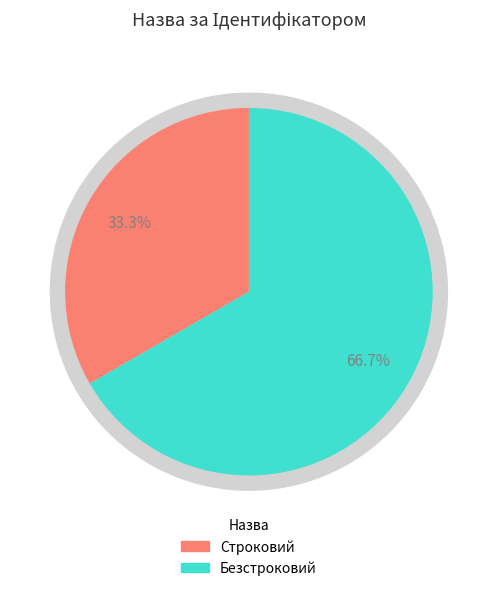

Is there a majority slice in this chart?

Yes